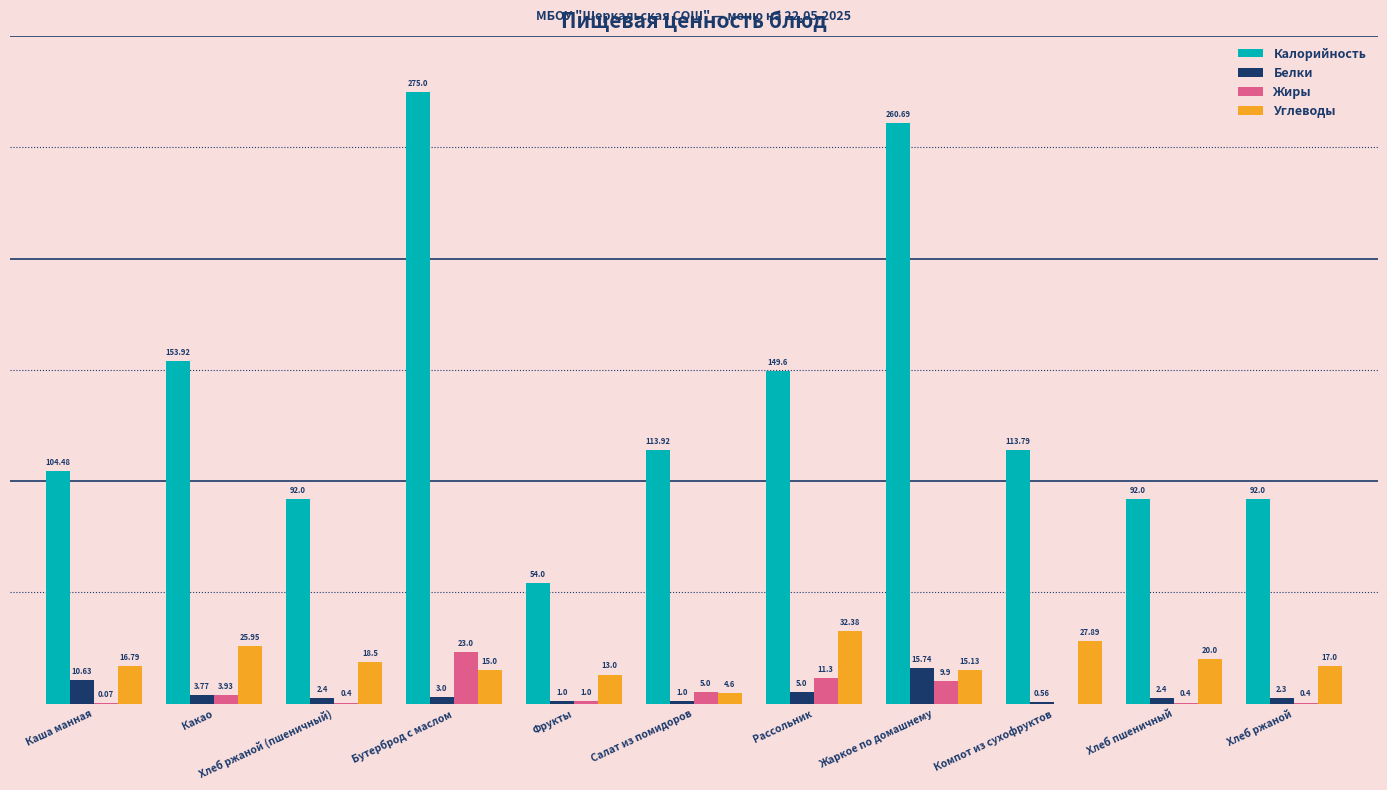

At which category does the chart reach its peak across all series?

Бутерброд с маслом